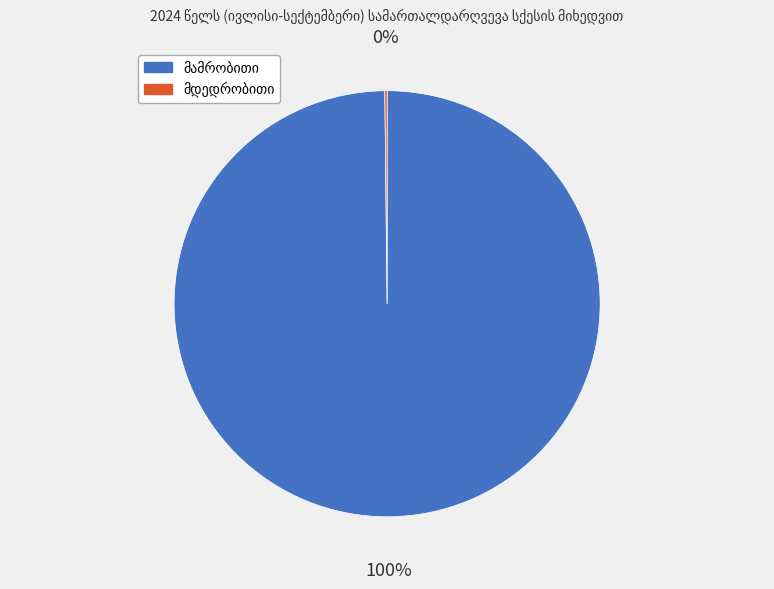

To the nearest percent, what is the difference between the largest and smallest slice percentages?

100%